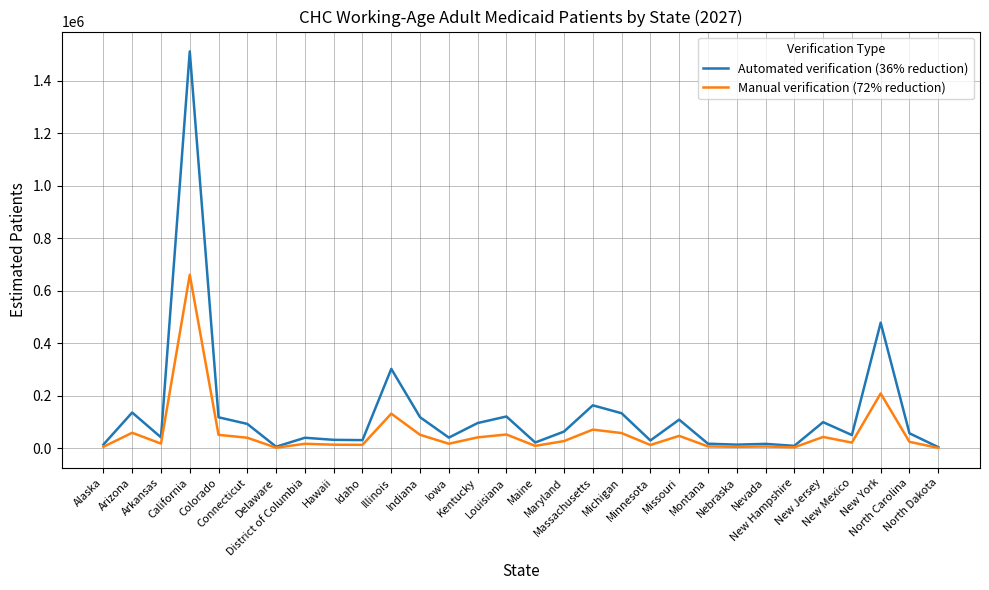

Which series has the largest total across all categories?

Automated verification (36% reduction)